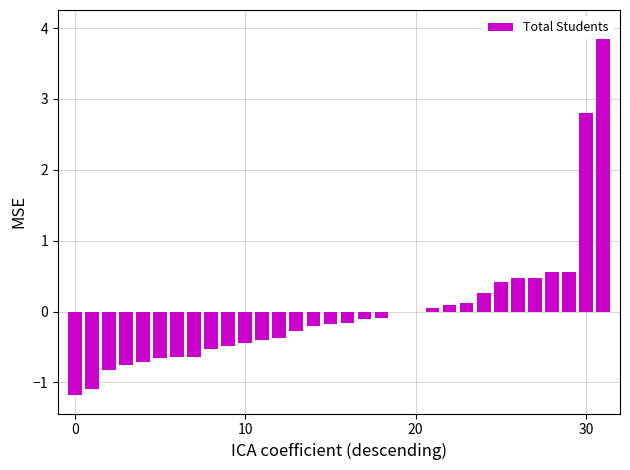

The value at 30 is 2.8. True or false?

True